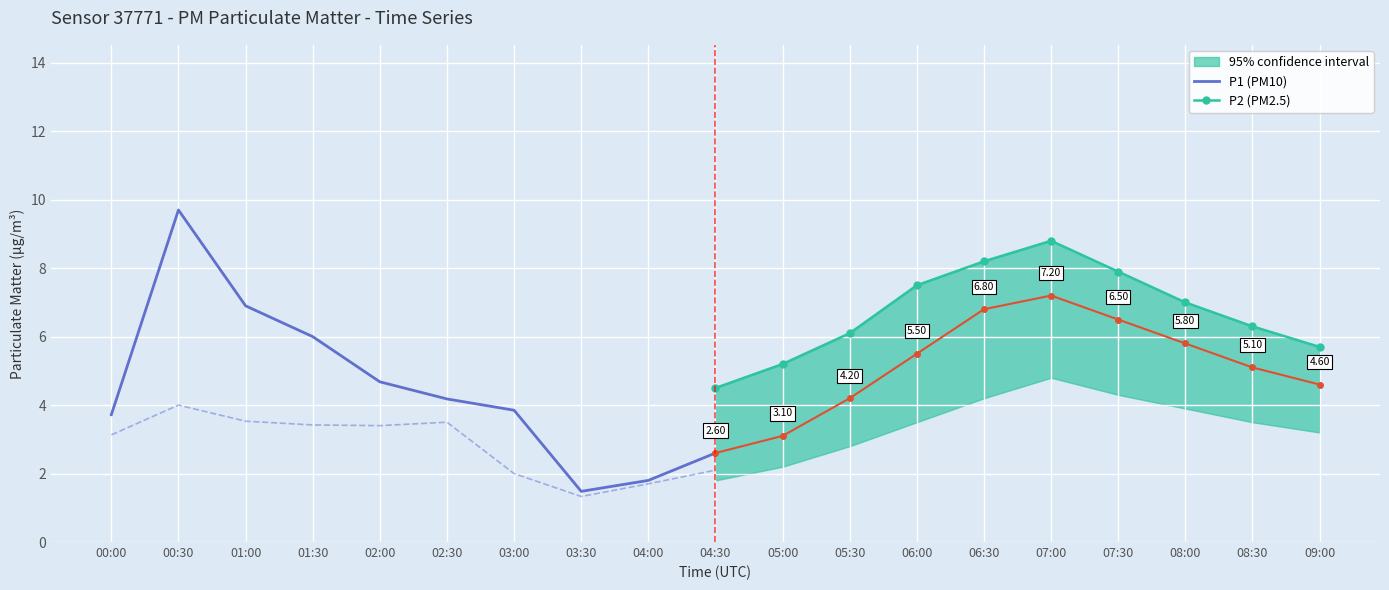

True or false: P2 (PM2.5) has more than 2 points higher than both neighbors.

False